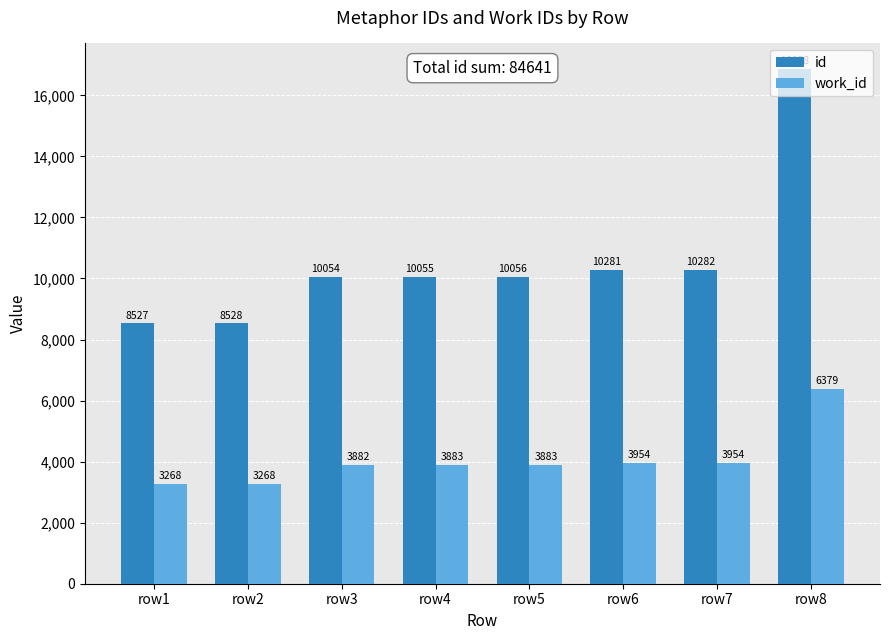

How many values in the work_id series are below 3883?

3